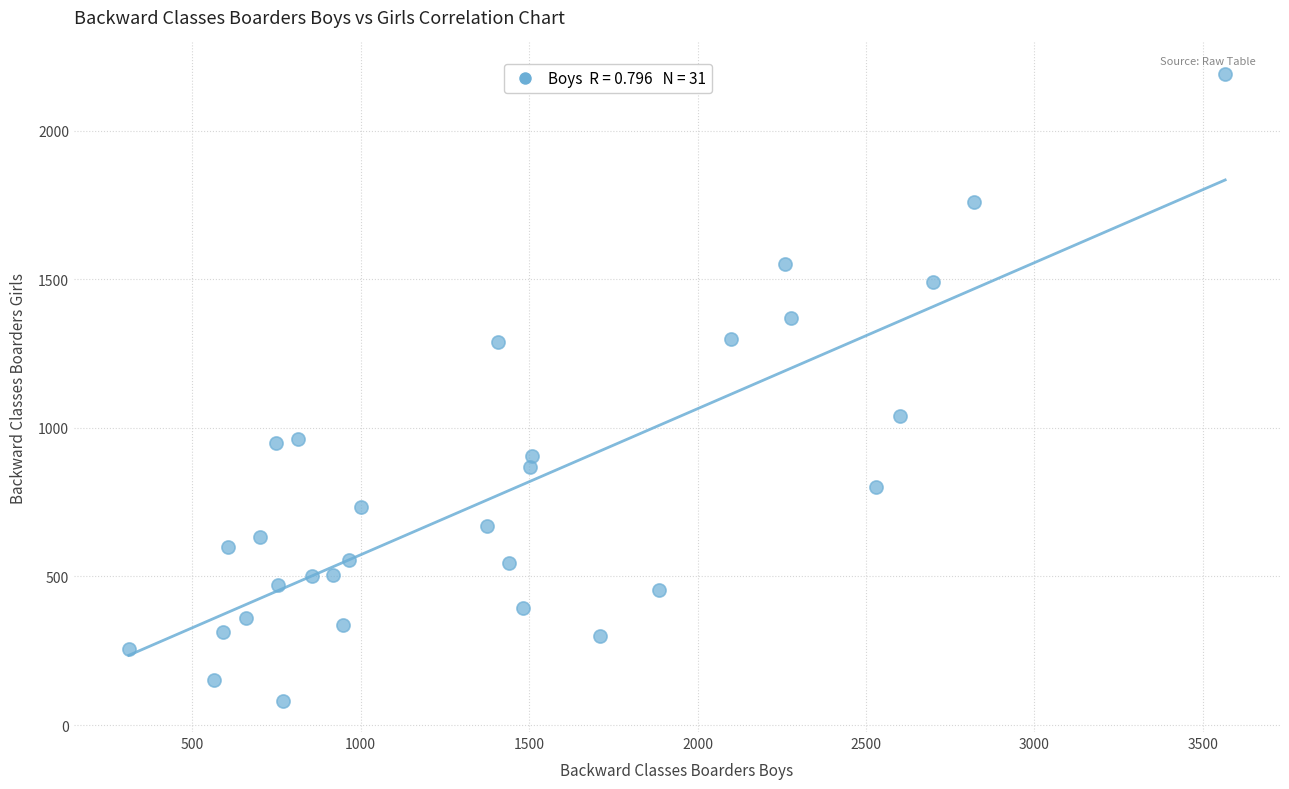

What is the range of Y values (max minus min)?

2109